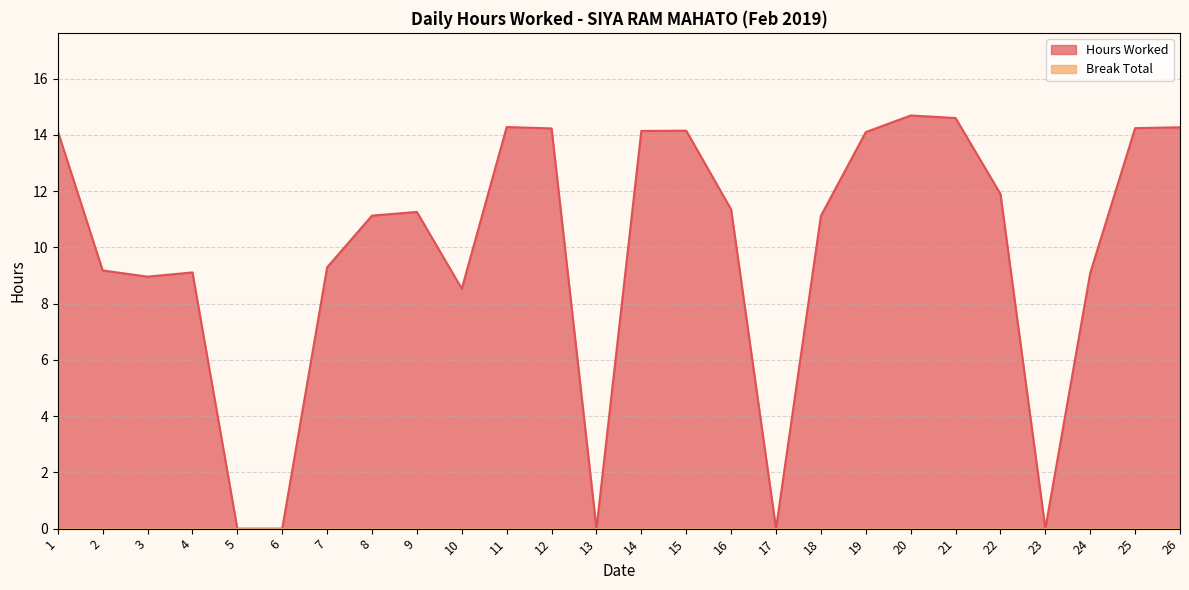

Rank the categories by value from highest to lowest.

20, 21, 11, 26, 25, 12, 15, 14, 1, 19, 22, 16, 9, 8, 18, 7, 2, 4, 24, 3, 10, 5, 6, 13, 17, 23